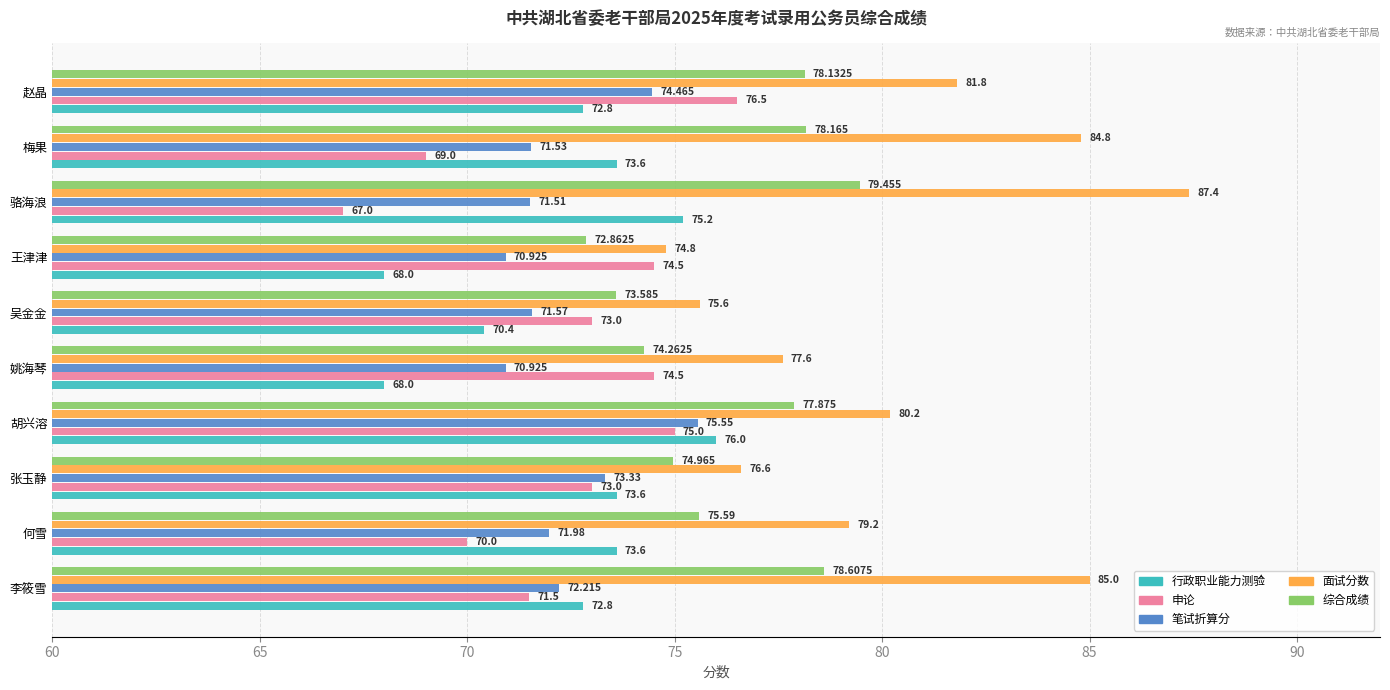

Which series has the largest total across all categories?

面试分数